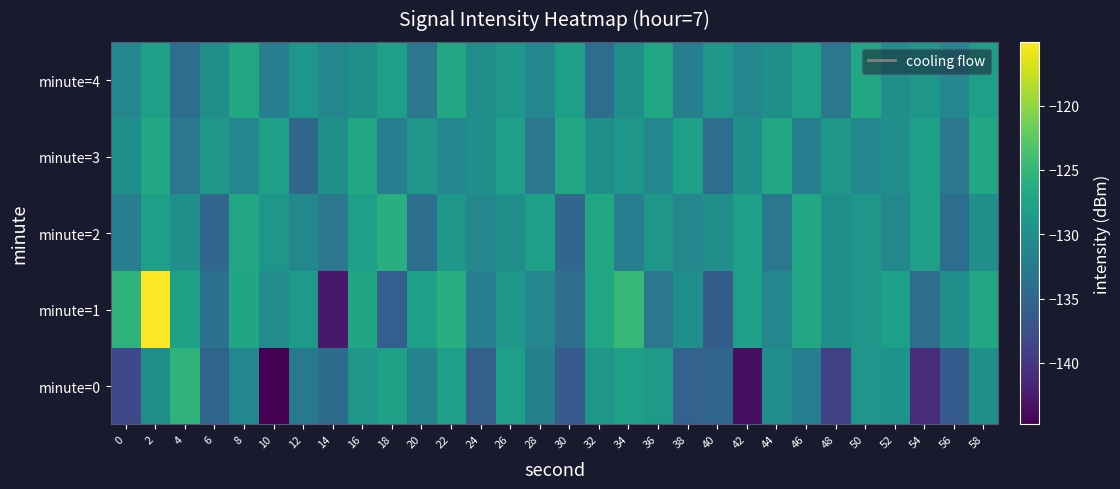

At which category does the chart reach its peak across all series?

2